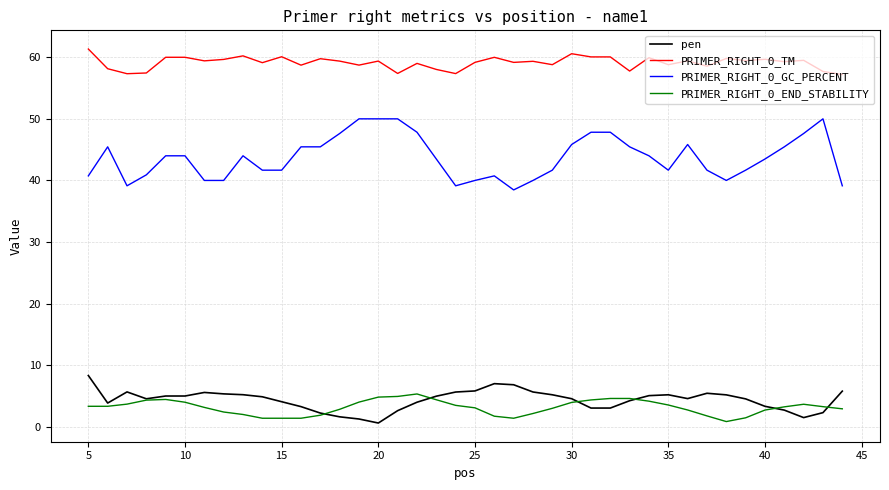

List the series in order of their peak value, lowest first.

PRIMER_RIGHT_0_END_STABILITY, pen, PRIMER_RIGHT_0_GC_PERCENT, PRIMER_RIGHT_0_TM